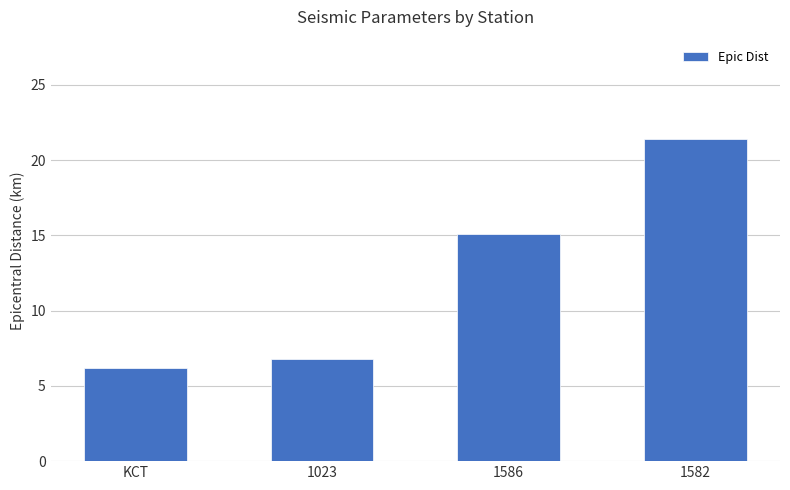

The chart shows a value of 22.1 at 1586. True or false?

False